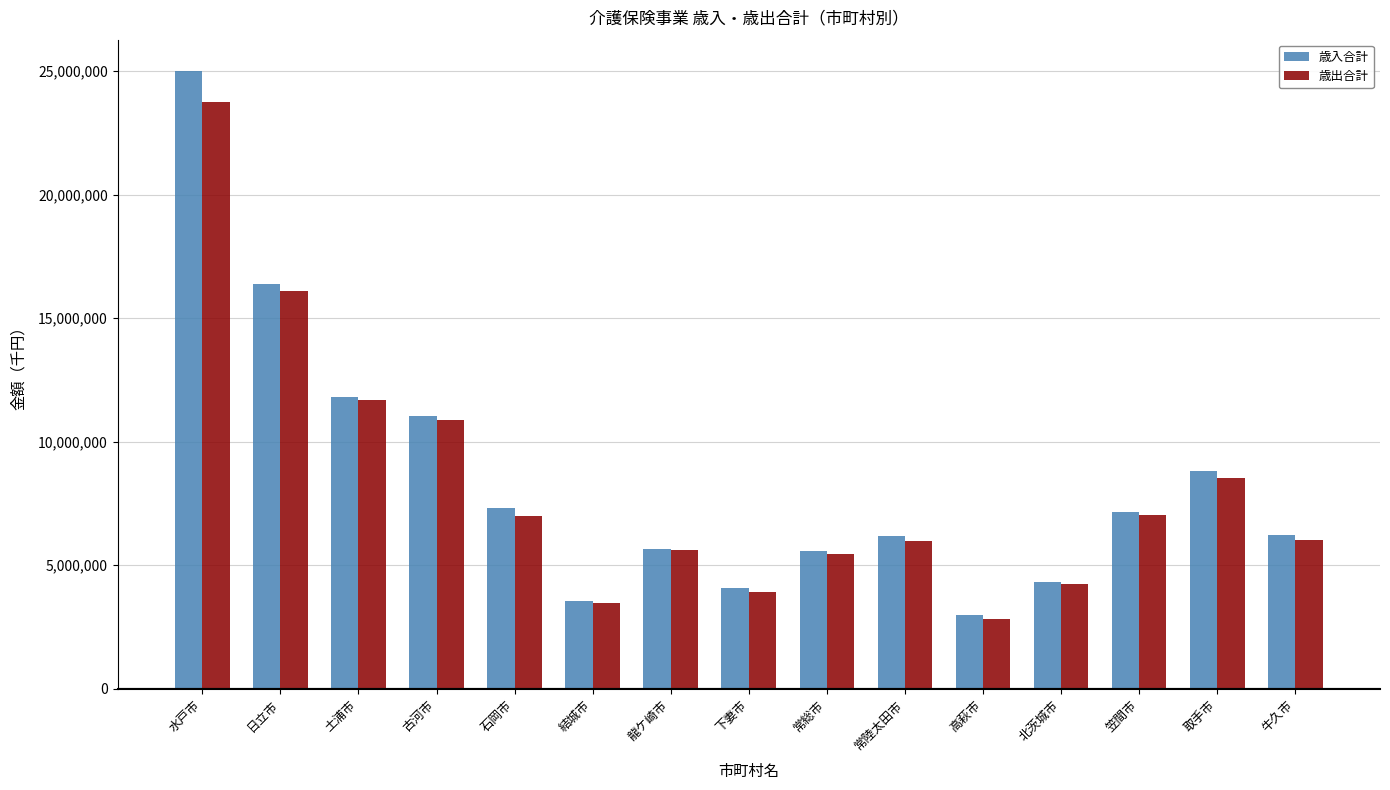

Does the chart contain stacked bars?

No